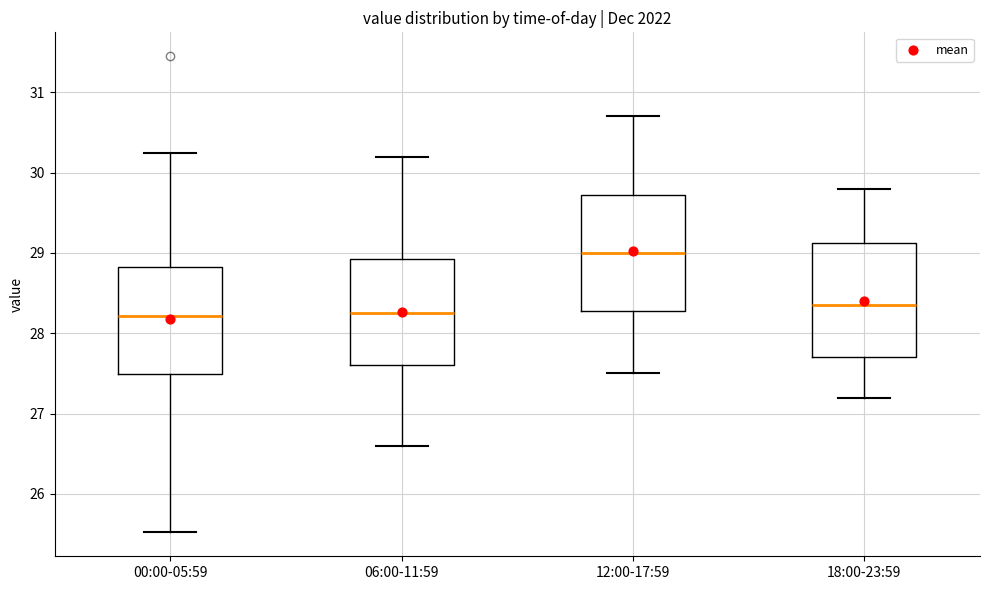

Reading left to right, transcribe this box plot: for each box, give where its median line is, the range the box spans, and where its two whiskers end, as read against the y-axis. The values are not printed on the chart, so give them approximately, as read against the axis.

00:00-05:59: median 28.2, box 27.5 to 28.8, whiskers 25.5 to 30.3
06:00-11:59: median 28.3, box 27.6 to 28.9, whiskers 26.6 to 30.2
12:00-17:59: median 29.0, box 28.3 to 29.7, whiskers 27.5 to 30.7
18:00-23:59: median 28.4, box 27.7 to 29.1, whiskers 27.2 to 29.8